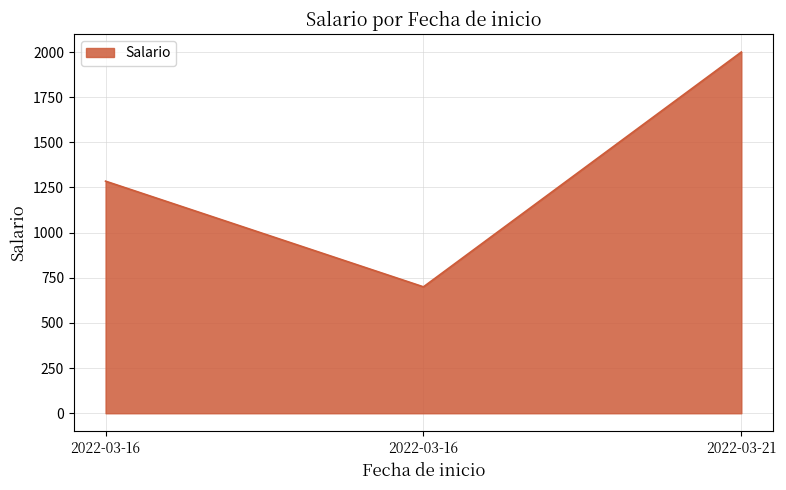

Is this an area chart (filled region under the line)?

Yes